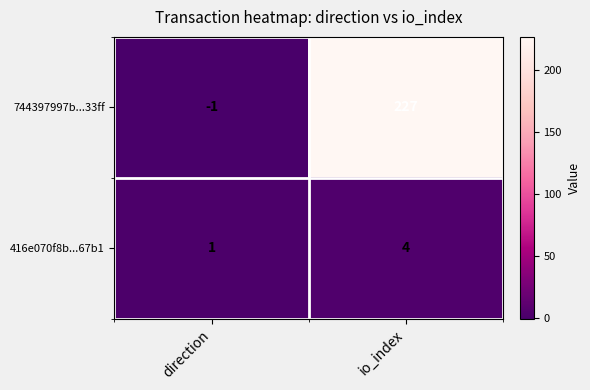

Reading left to right, extract all data points from this chart.

744397997b...33ff: direction=-1	io_index=227
416e070f8b...67b1: direction=1	io_index=4